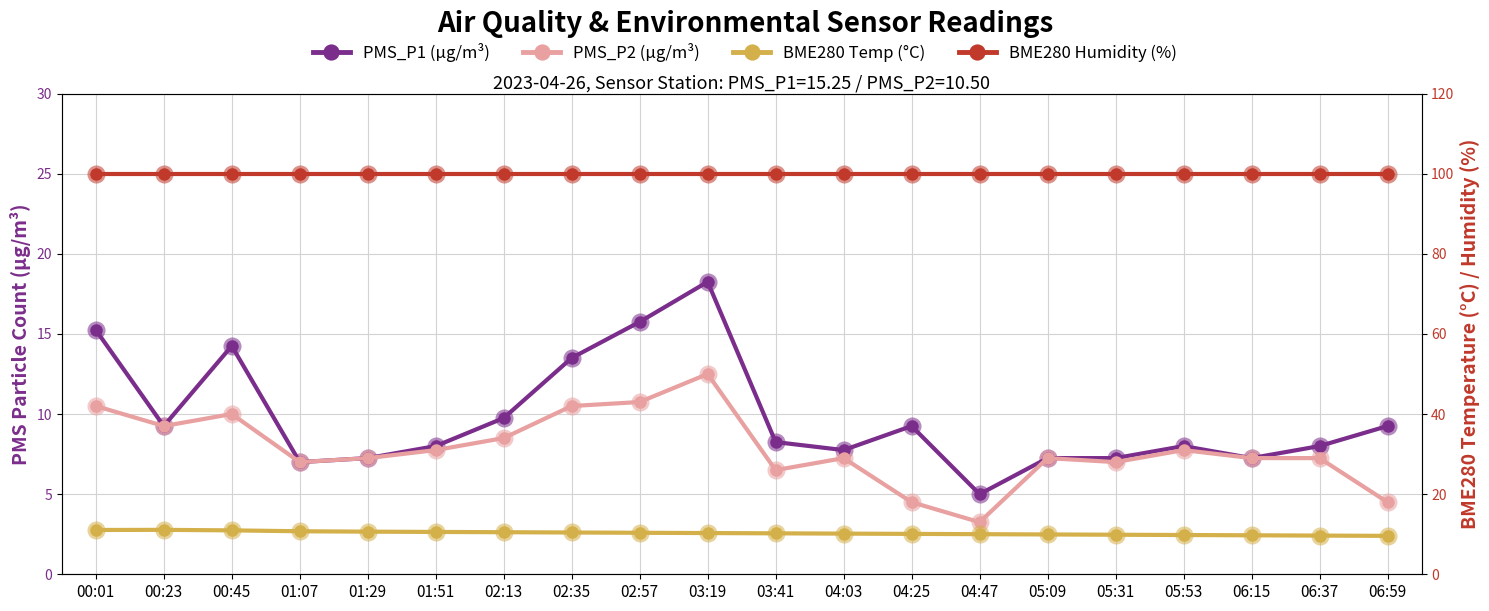

How many data points does each series have?

20